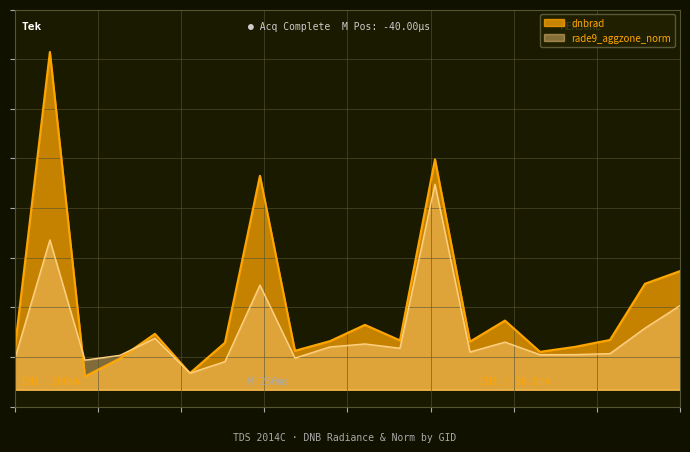

At 132847, list the series in order from largest to smallest.

dnbrad, rade9_aggzone_norm